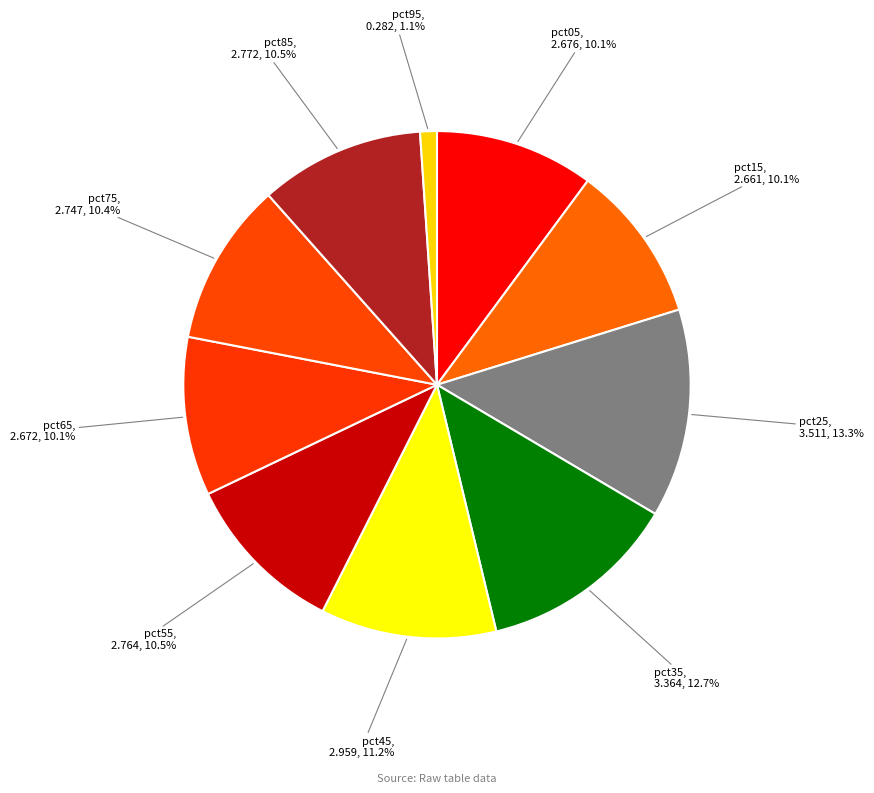

What is the smallest slice in the pie chart?

pct95